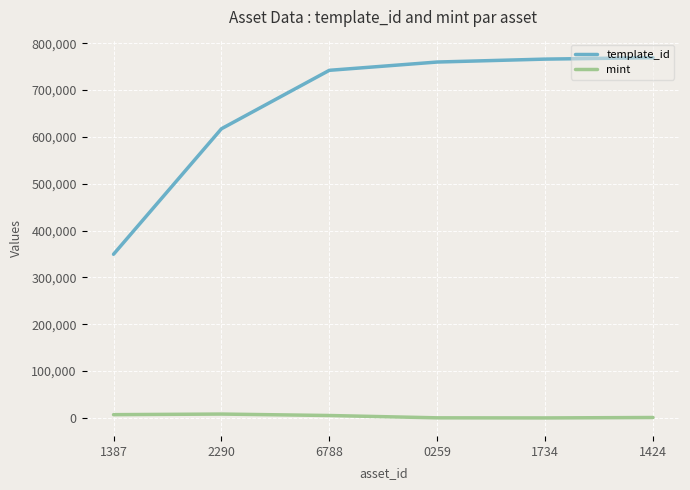

What is the difference between the second highest and second lowest values in the template_id series?

148735